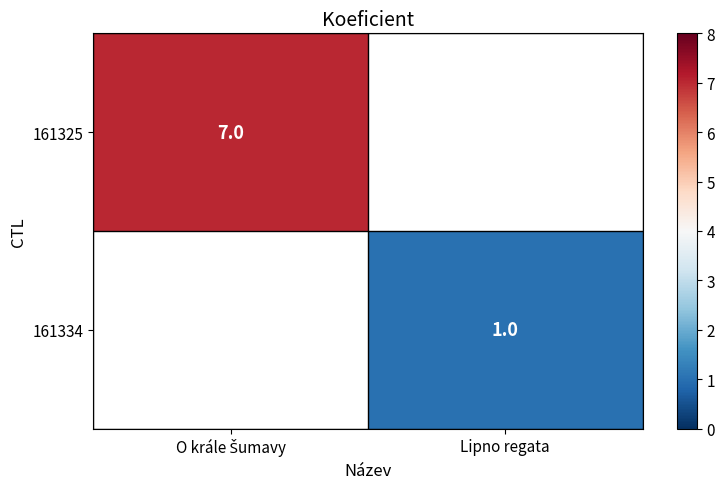

Is it true that 161334 equals 2 at Lipno regata?

False